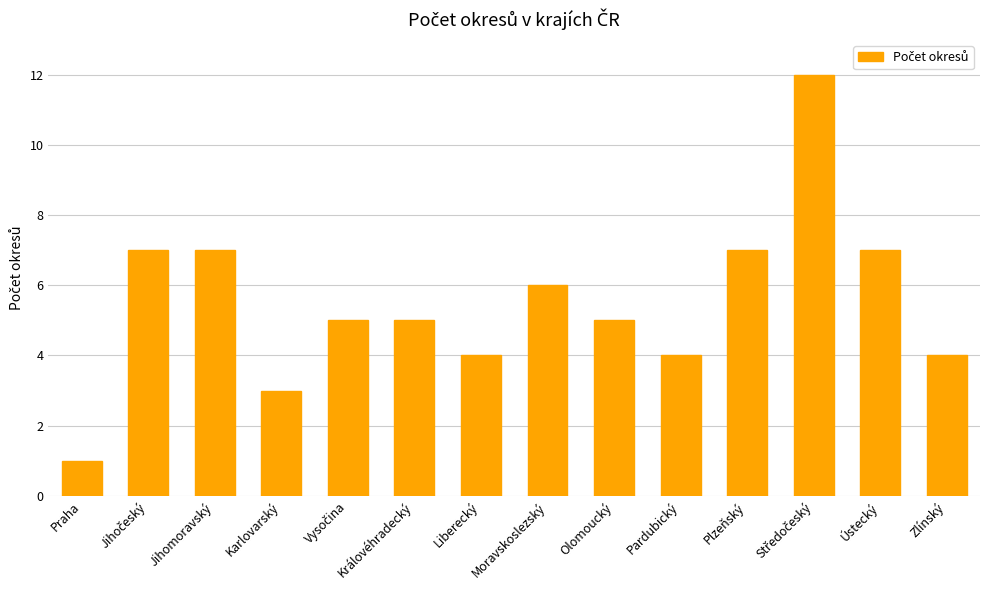

What is the difference between the second highest and minimum values?

6